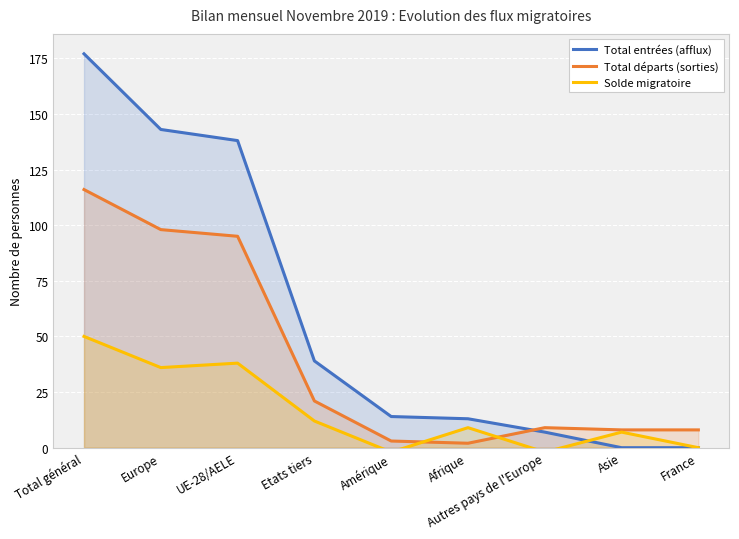

At Europe, list the series in order from largest to smallest.

Total entrées (afflux), Total départs (sorties), Solde migratoire